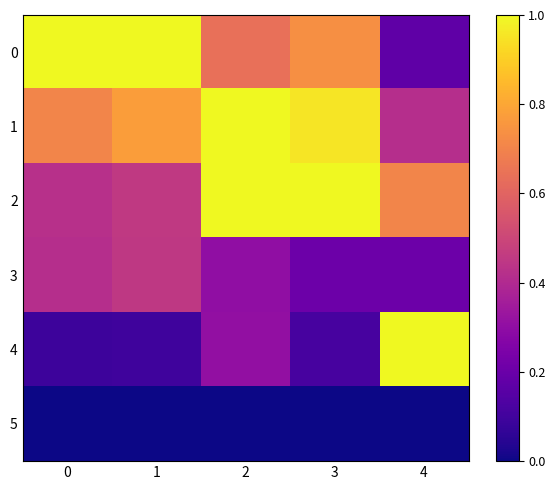

What is the spread (max minus min) of values at 1?

1.0